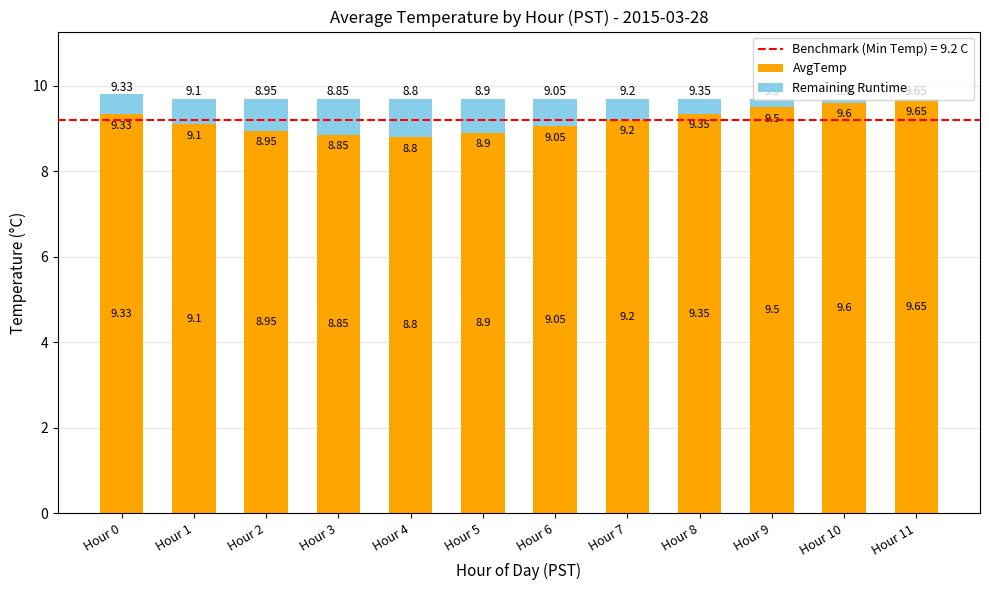

What is the total value across all series at Hour 0?

9.8